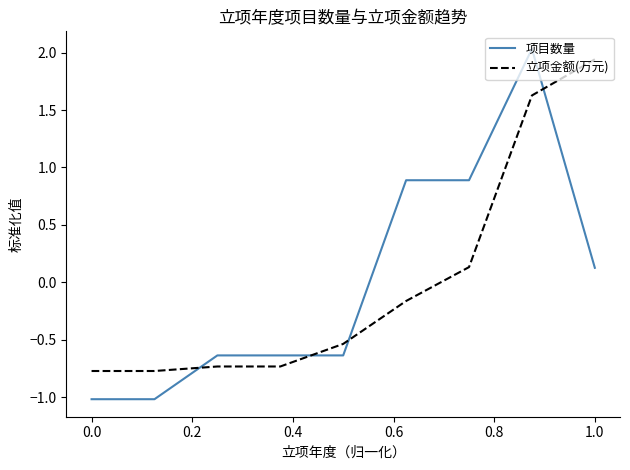

Which series has the widest spread of values?

项目数量